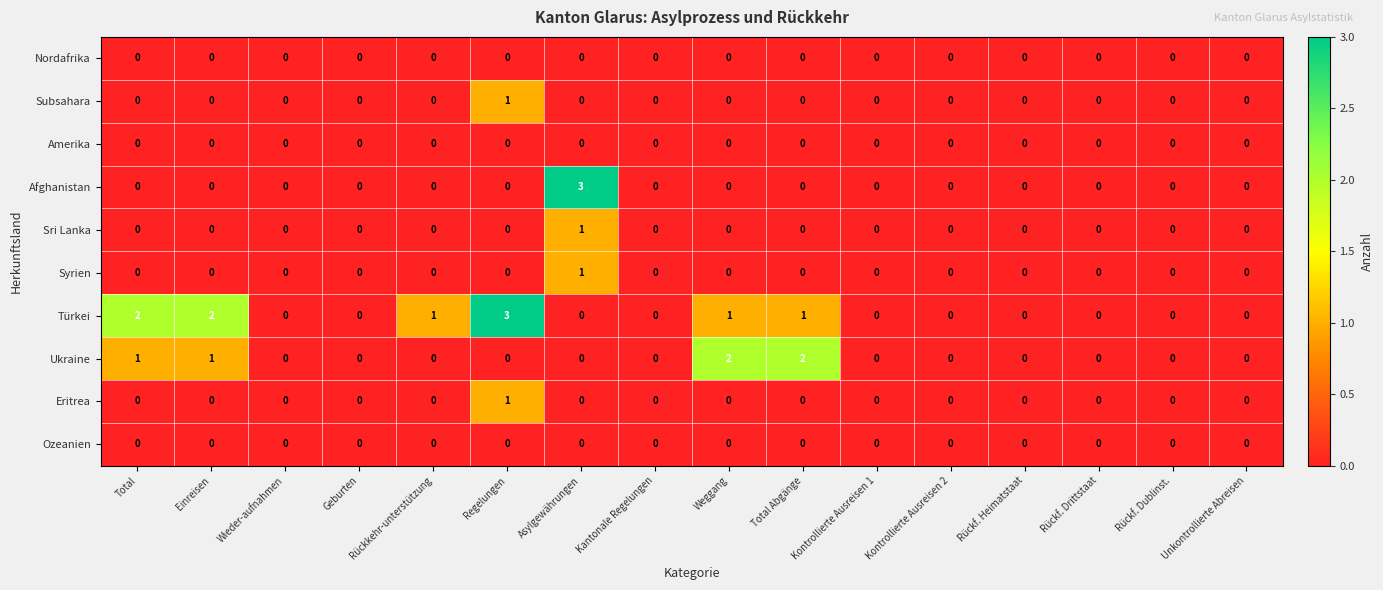

True or false: Sri Lanka has a value of 1 at Weggang.

False